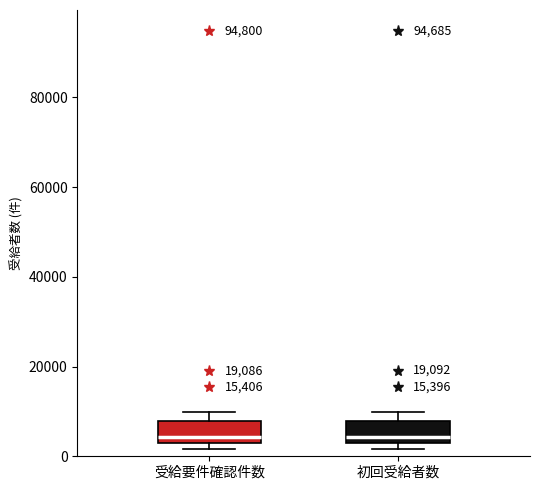

Reading left to right, transcribe this box plot: for each box, give where its median line is, the range the box spans, and where its two whiskers end, as read against the y-axis. The values are not printed on the chart, so give them approximately, as read against the axis.

受給要件確認件数: median 4000 (just above the box's lower edge), box 4000 to 8000, whiskers 2000 to 10000
初回受給者数: median 4000, box 2000 to 8000, whiskers 2000 (just below the box's lower edge) to 10000